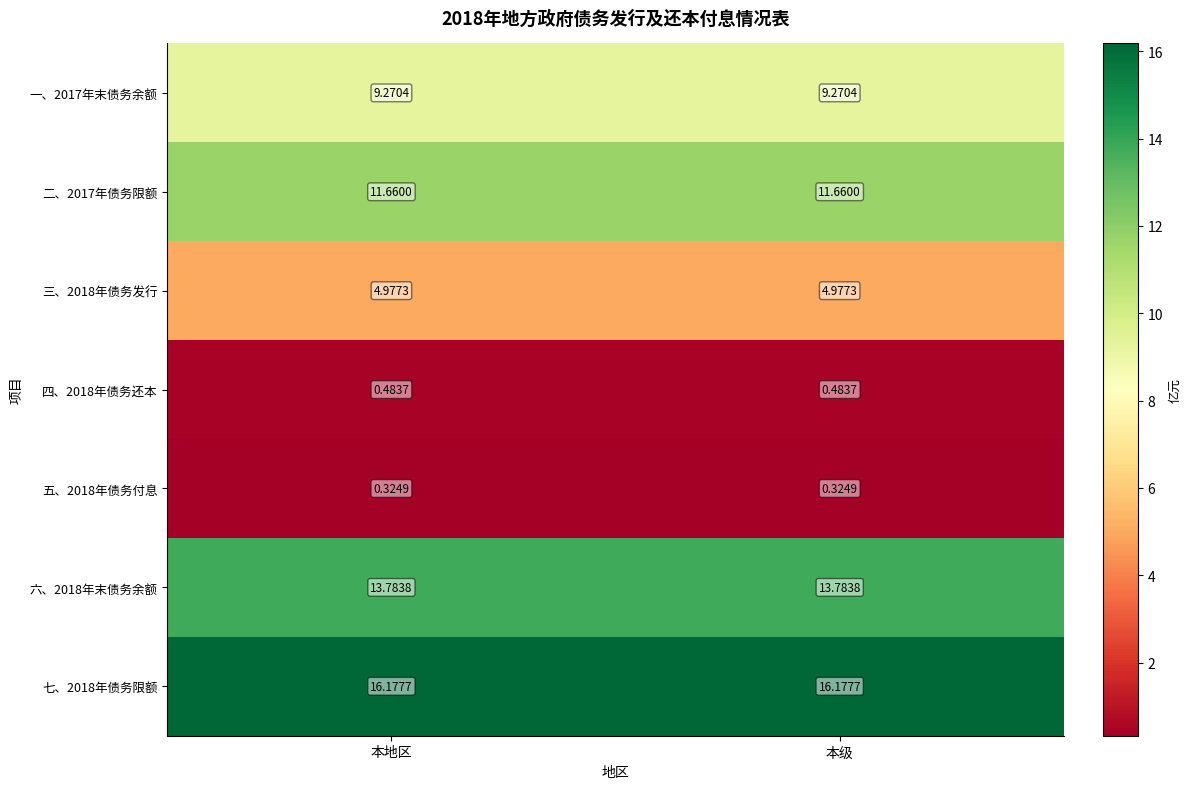

Is the value of 二、2017年债务限额 at 本地区 greater than the value of 五、2018年债务付息 at 本地区?

Yes